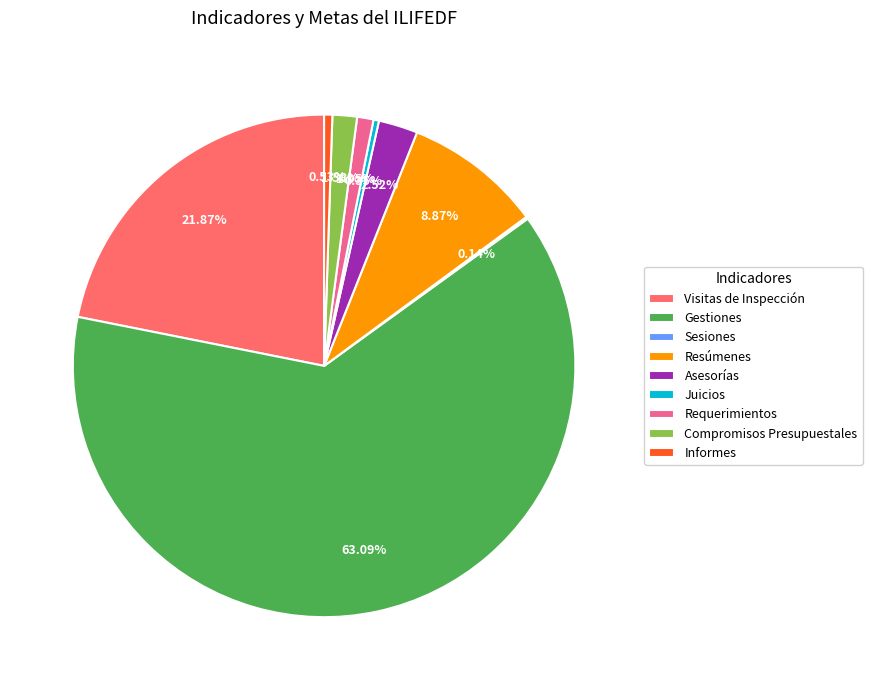

The Resúmenes slice represents 9% of the pie. True or false?

True